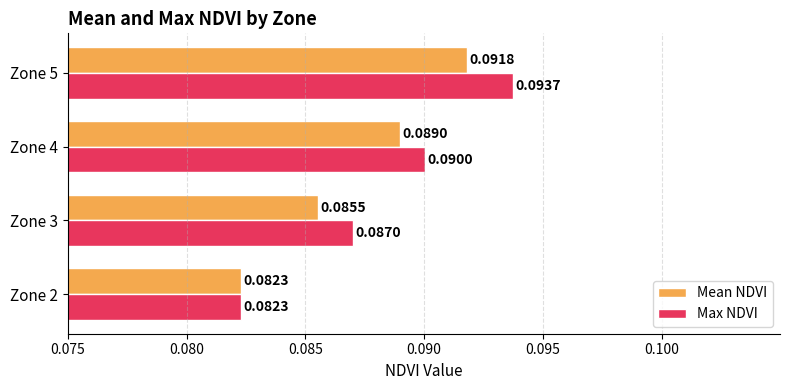

At which category is the sum across all series the highest?

Zone 5